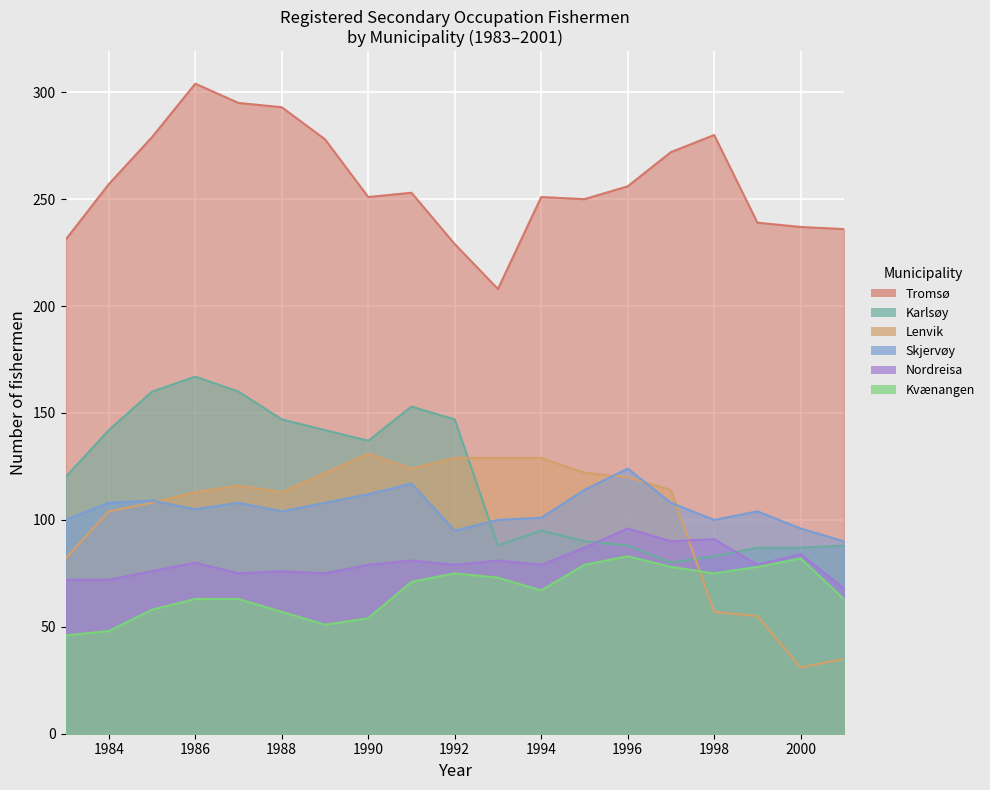

True or false: Tromsø and Skjervøy intersect in this chart.

False